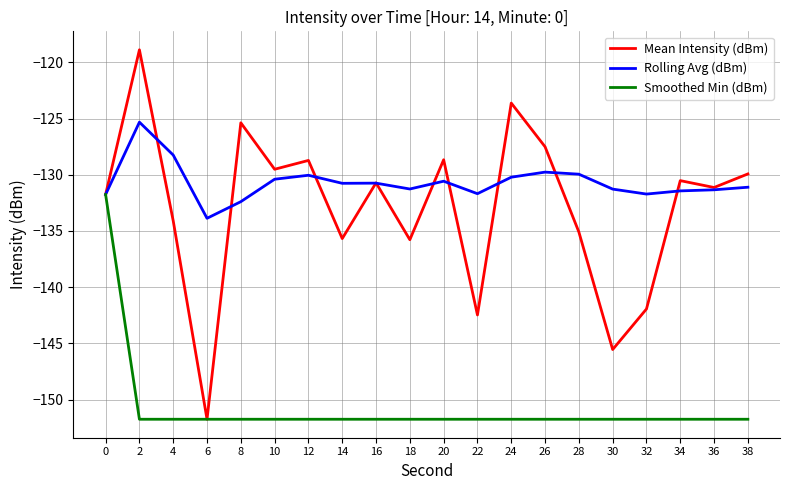

What is the difference between the Mean Intensity (dBm) values at 22 and 38?

12.5